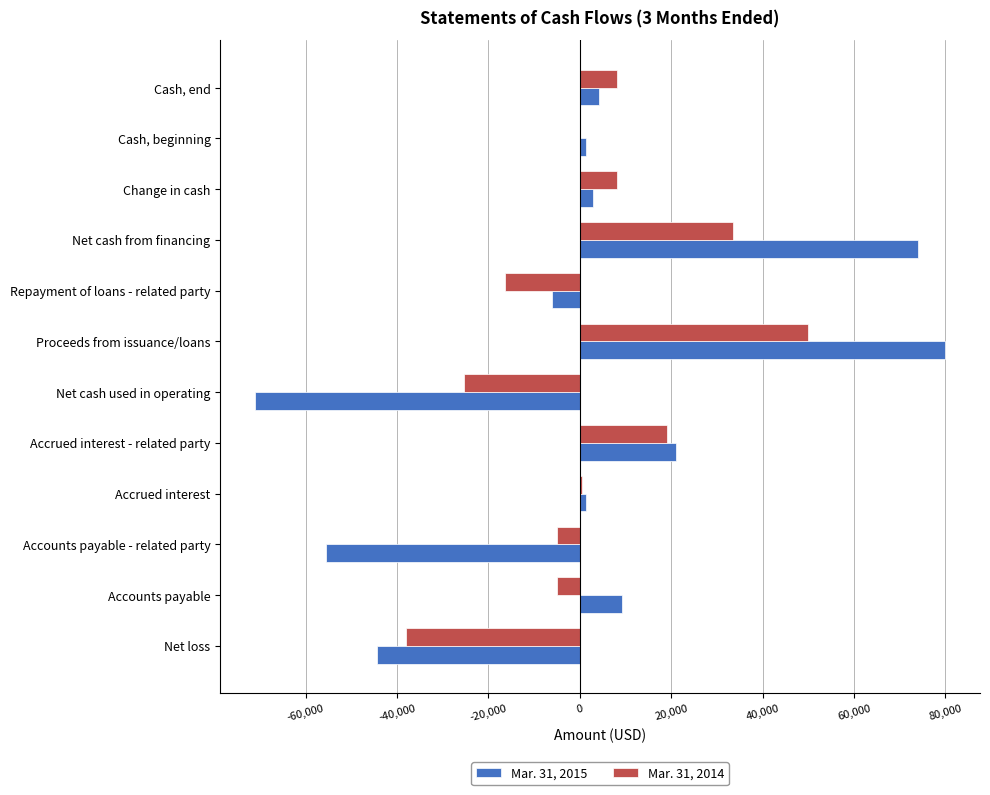

How many data points does each series have?

12